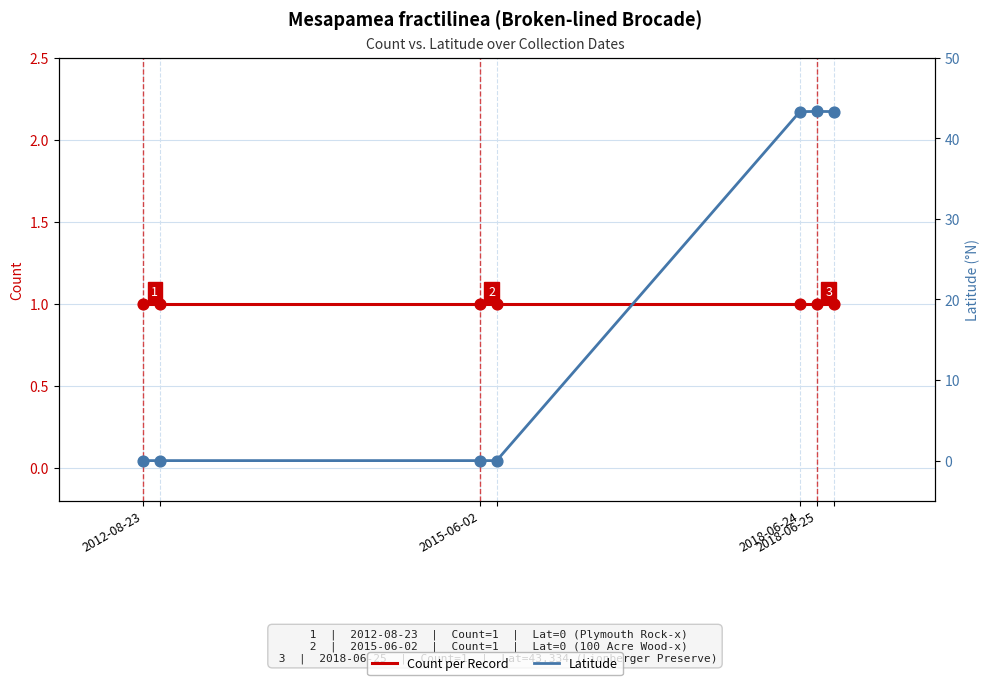

What is the total value across all series at 2012-08-23?

1.0